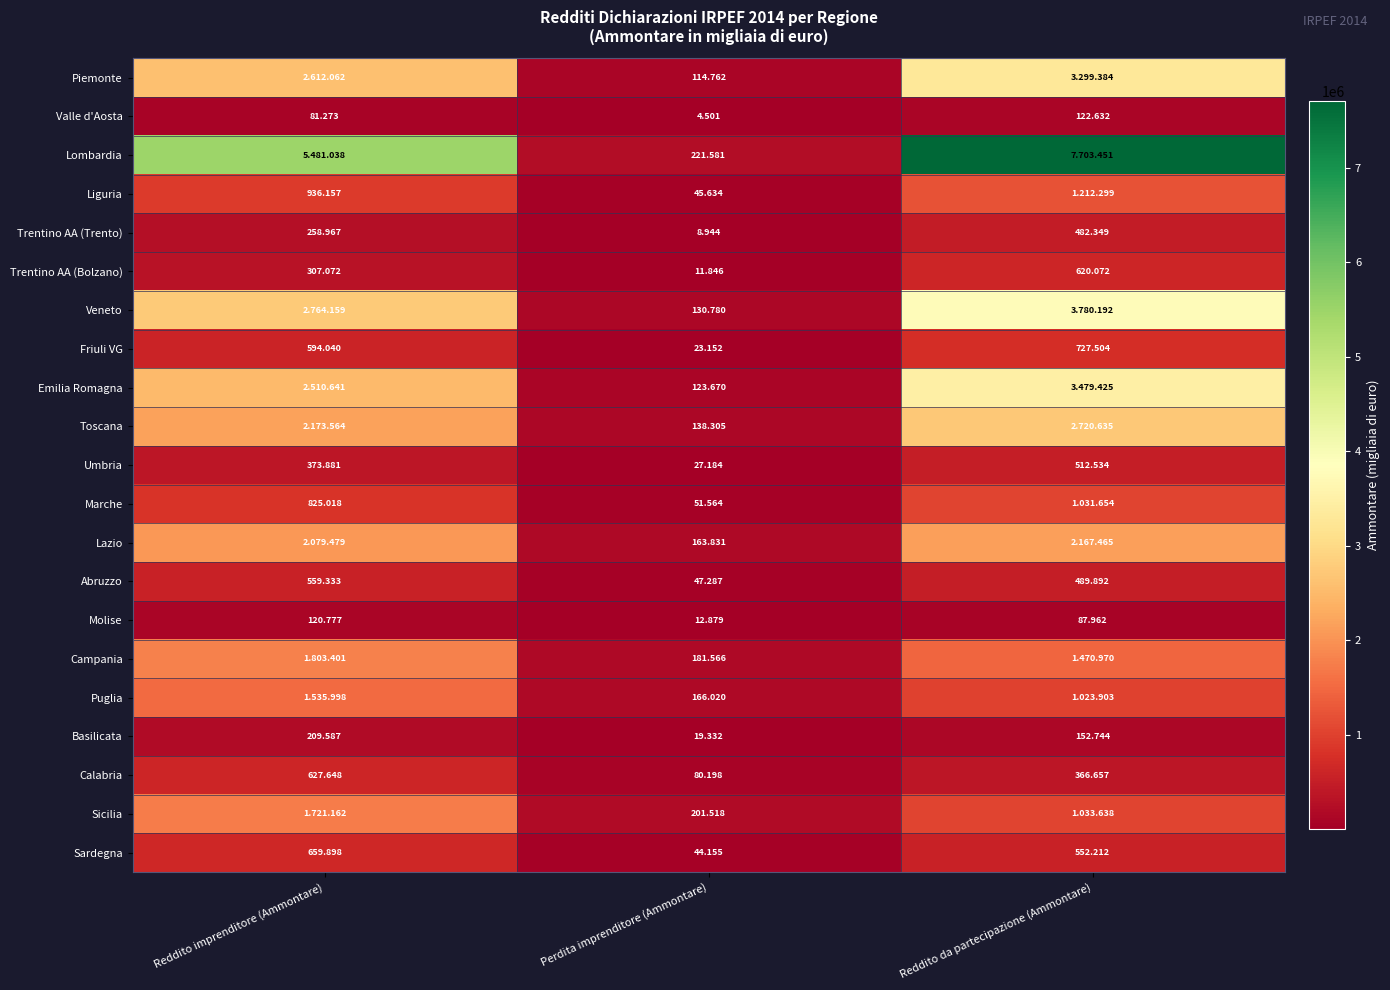

What is the average value of the Abruzzo series?

365504